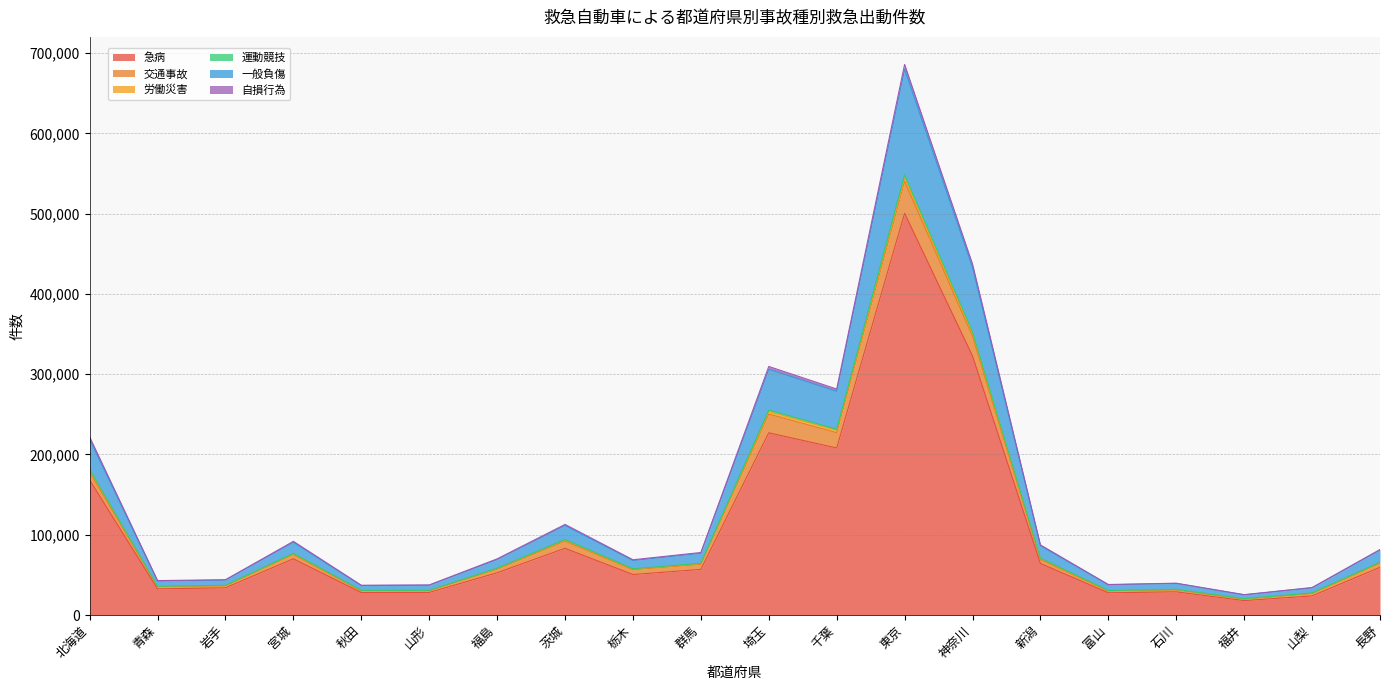

True or false: 自損行為 and 急病 intersect in this chart.

False